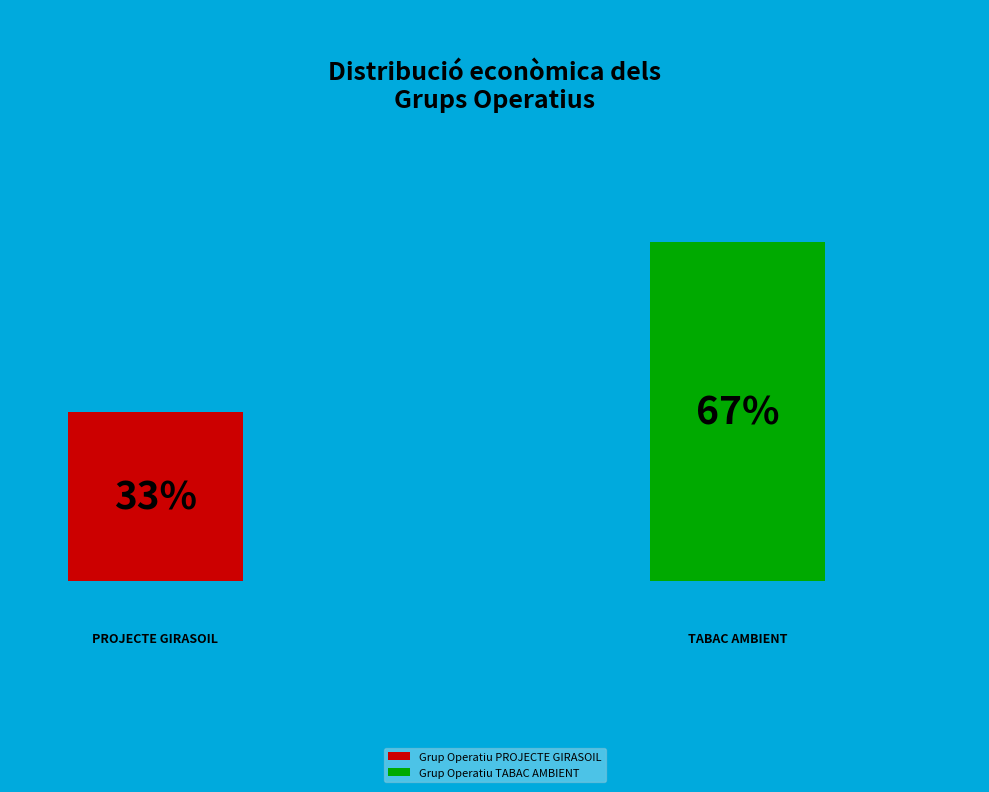

How many segments does this pie chart have?

2